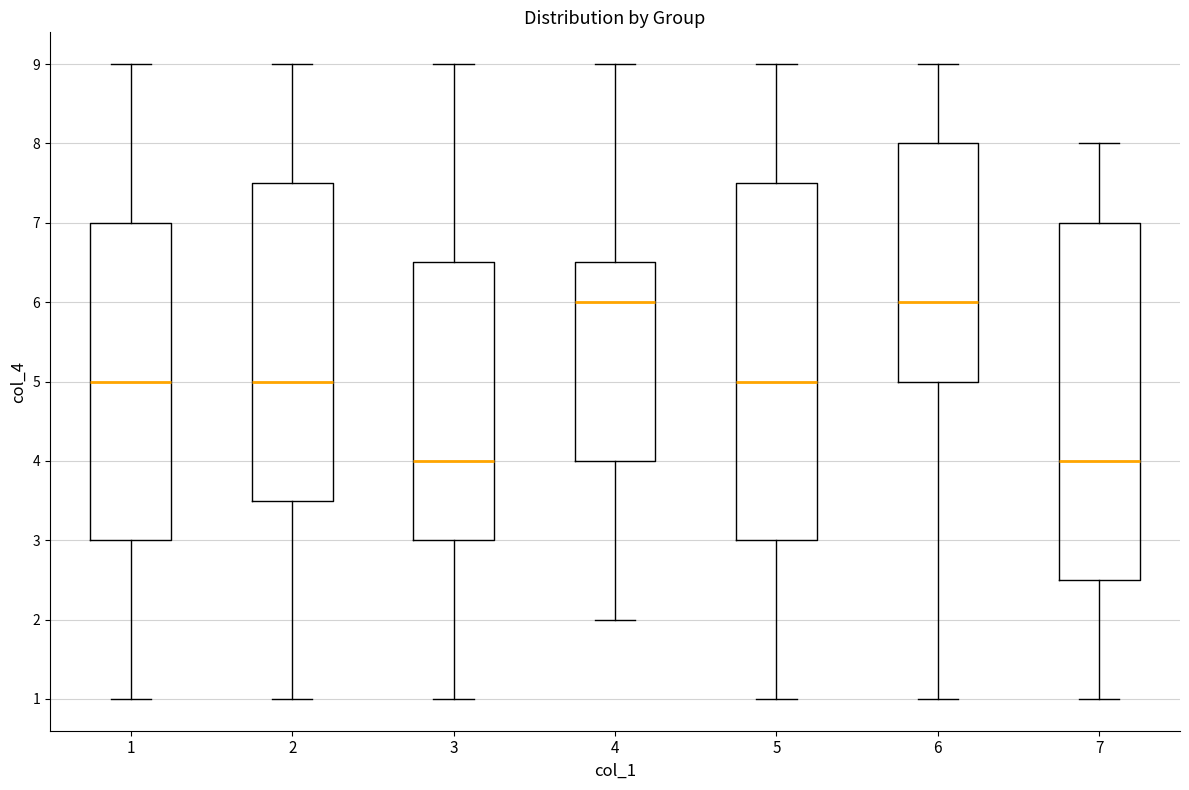

Reading left to right, transcribe this box plot: for each box, give where its median line is, the range the box spans, and where its two whiskers end, as read against the y-axis. The values are not printed on the chart, so give them approximately, as read against the axis.

1: median 5.0, box 3.0 to 7.0, whiskers 1.0 to 9.0
2: median 5.0, box 3.5 to 7.5, whiskers 1.0 to 9.0
3: median 4.0, box 3.0 to 6.5, whiskers 1.0 to 9.0
4: median 6.0, box 4.0 to 6.5, whiskers 2.0 to 9.0
5: median 5.0, box 3.0 to 7.5, whiskers 1.0 to 9.0
6: median 6.0, box 5.0 to 8.0, whiskers 1.0 to 9.0
7: median 4.0, box 2.5 to 7.0, whiskers 1.0 to 8.0